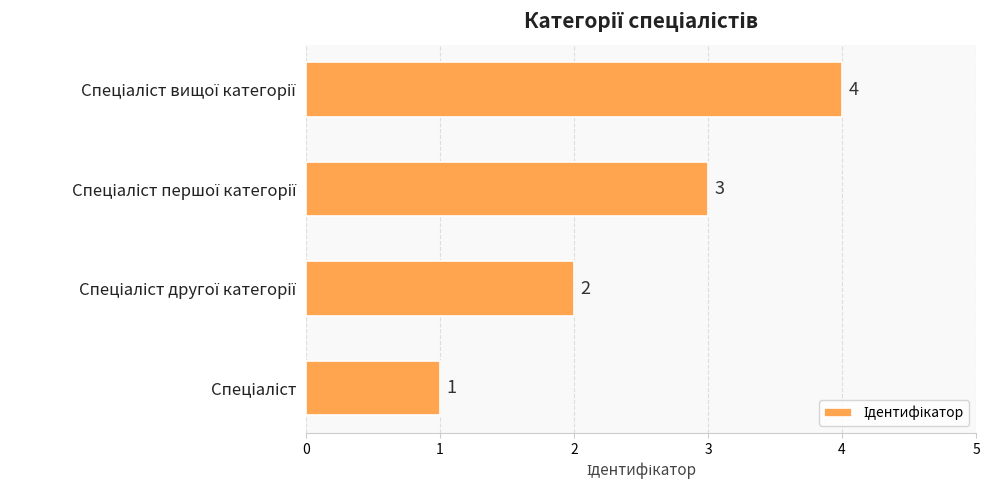

What is the difference between the maximum and minimum values?

3